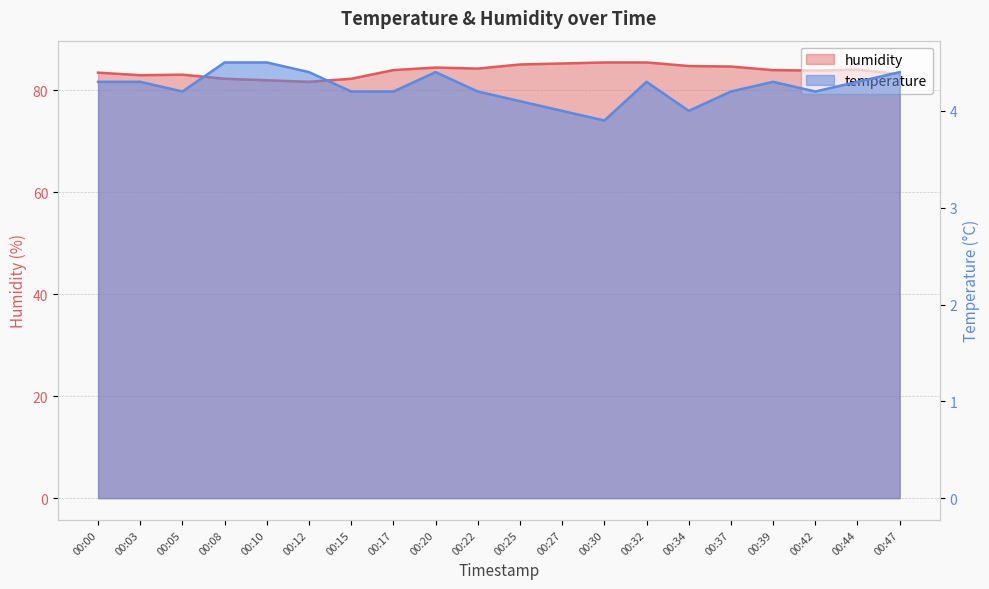

Where does the humidity series first go above 84?

00:20